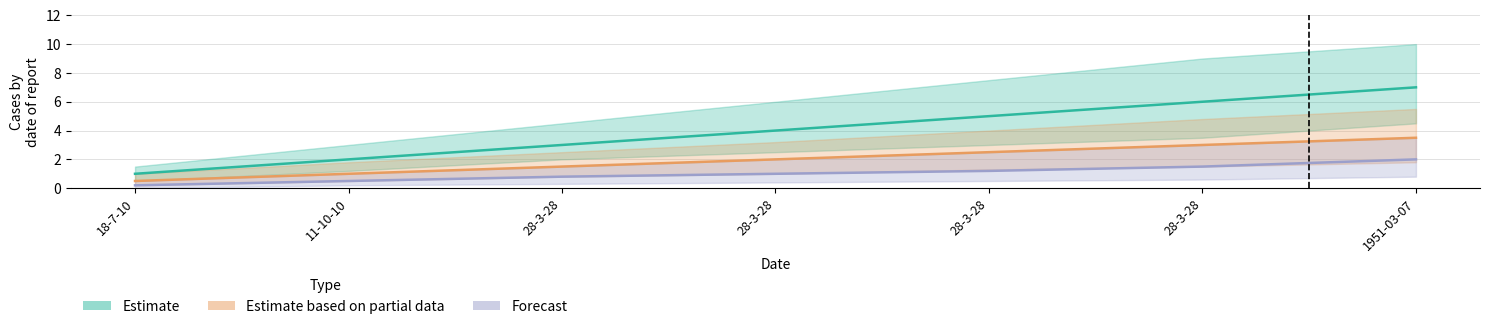

True or false: Estimate based on partial data has more than 0 points higher than both neighbors.

False